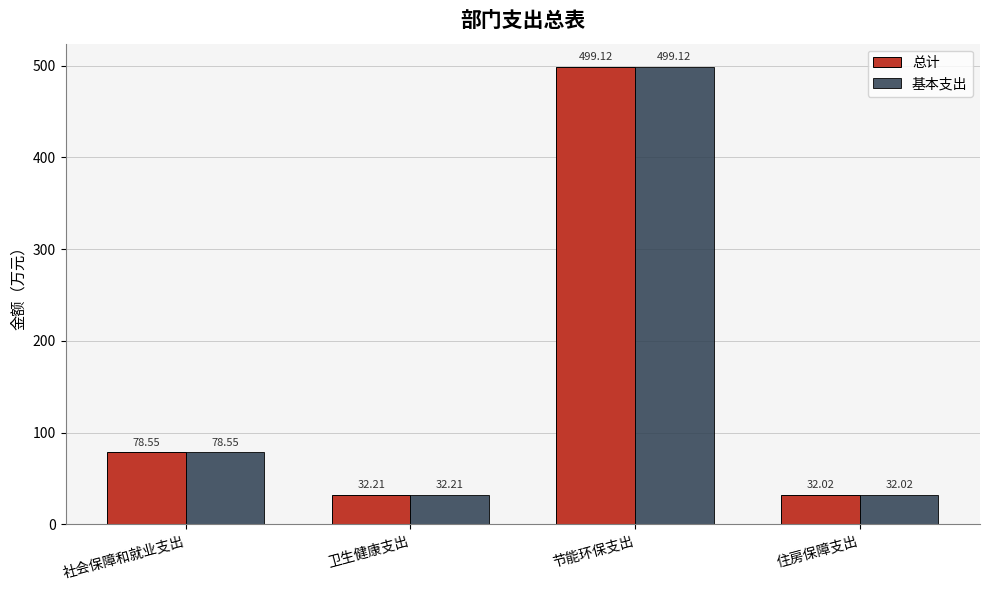

What is the label of the 3rd bar from the left?

节能环保支出